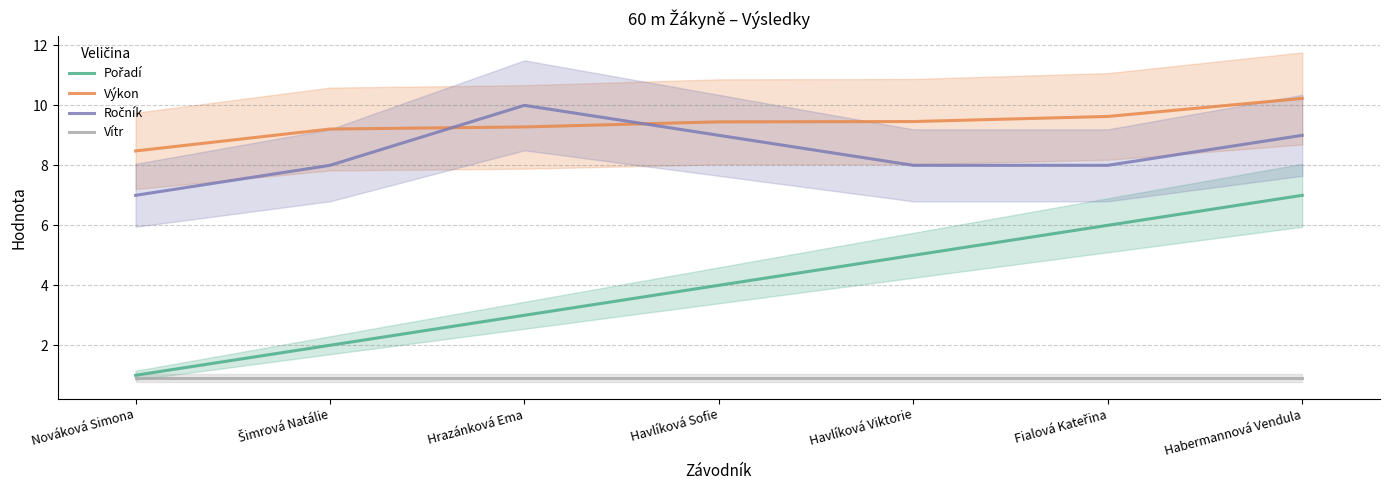

What value does the Vítr series have at Havlíková Viktorie?

0.9